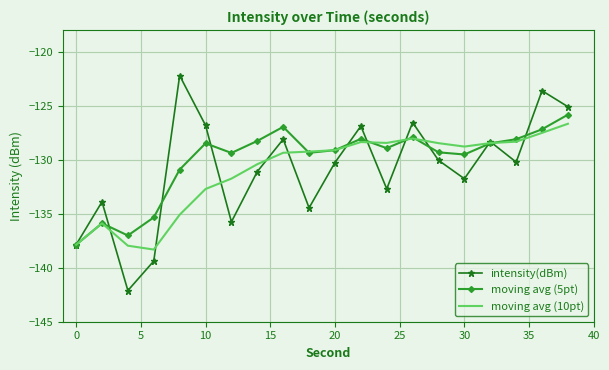

What is the maximum value for intensity(dBm)?

-122.2